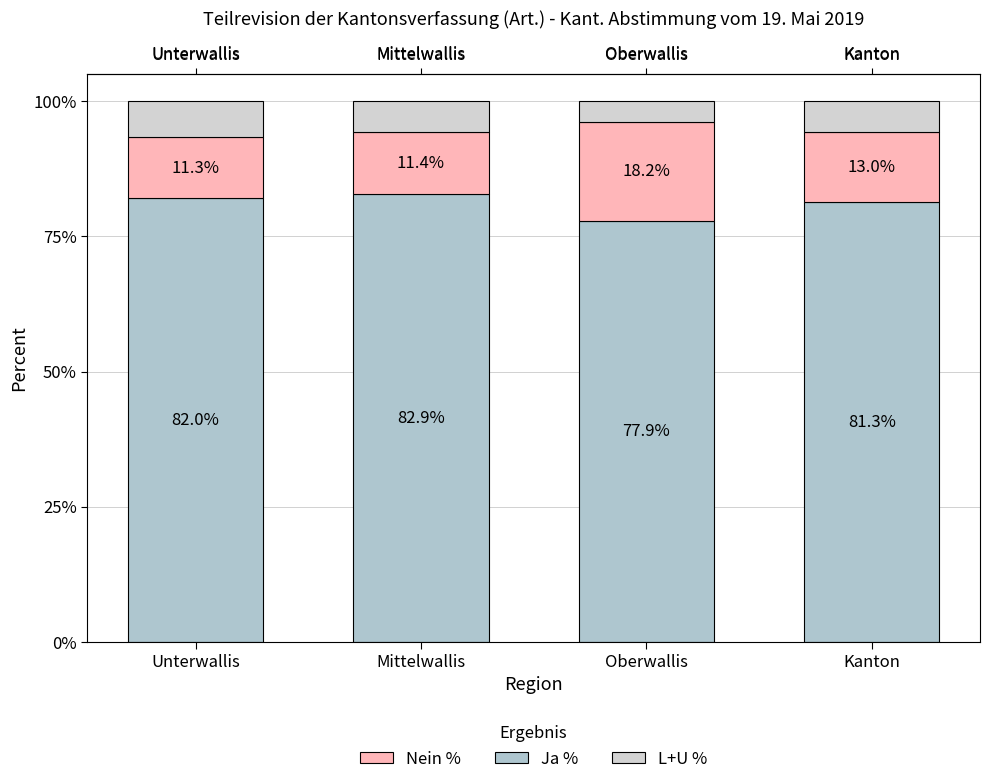

Rank the categories by Ja % value from highest to lowest.

Mittelwallis, Unterwallis, Kanton, Oberwallis